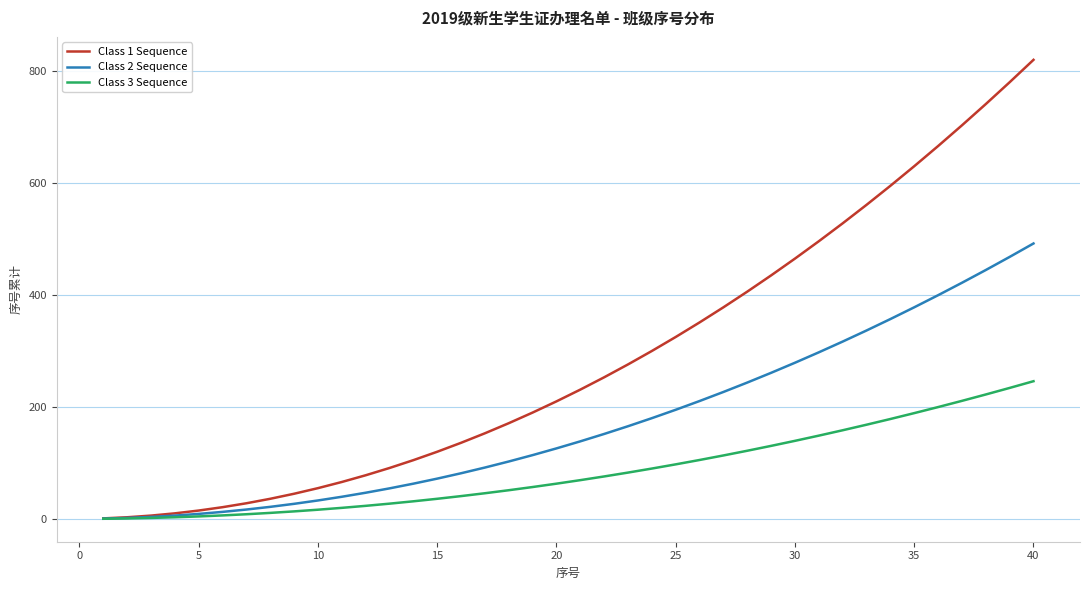

How many lines are shown in the chart?

3